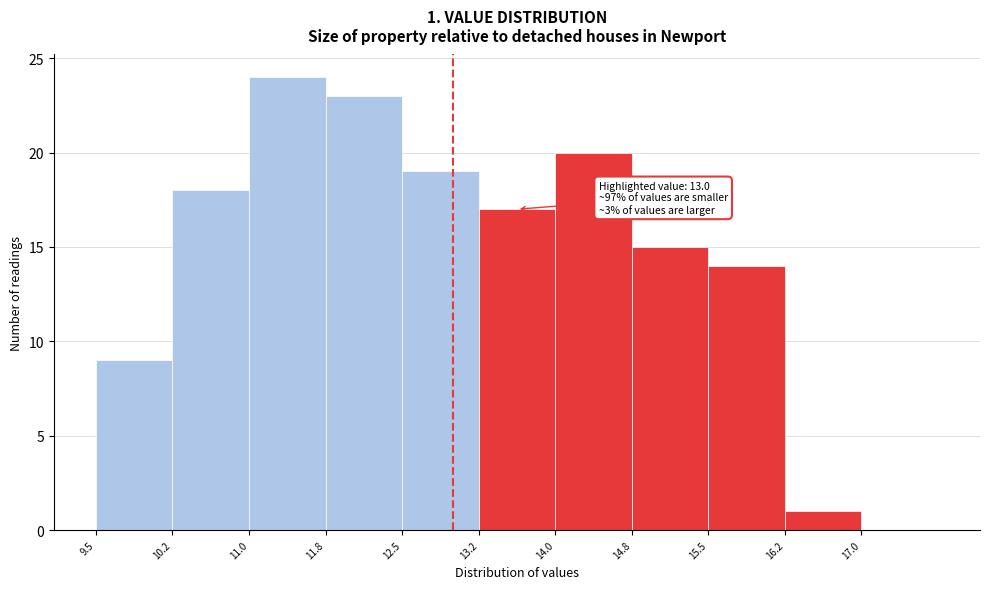

Which range on the x-axis has the tallest bar?

11.00 to 11.75